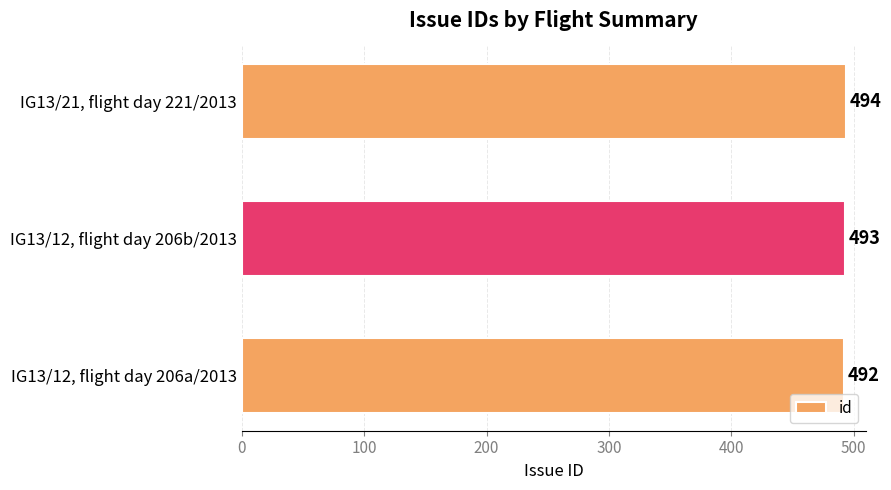

Reading bottom to top, list all the values displayed in this chart.

492	493	494